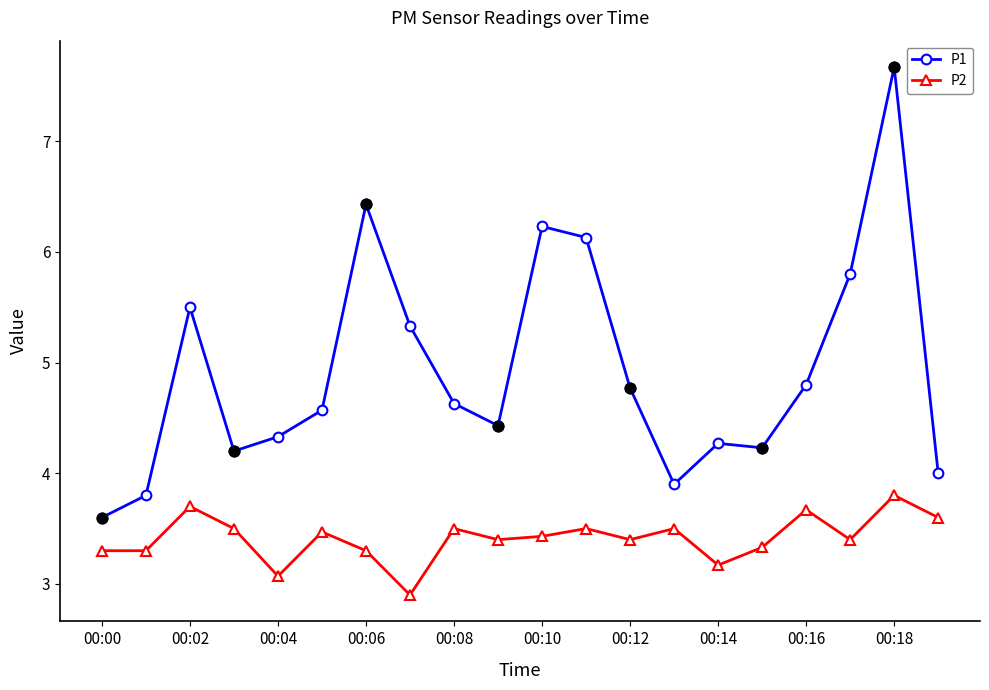

At how many categories does at least one series exceed 6?

4